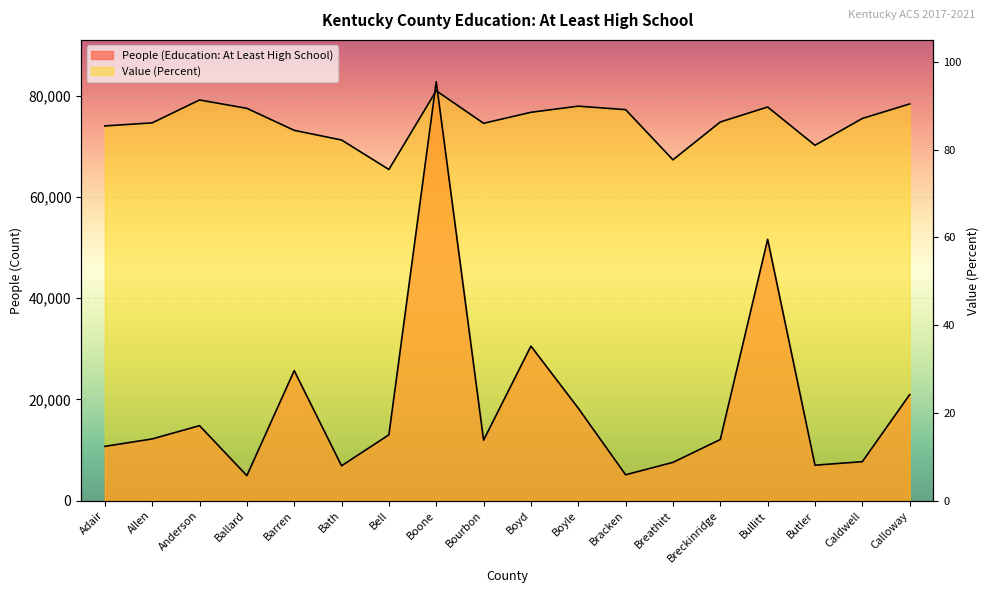

At Ballard, list the series in order from smallest to largest.

People (Education: At Least High School), Value (Percent)